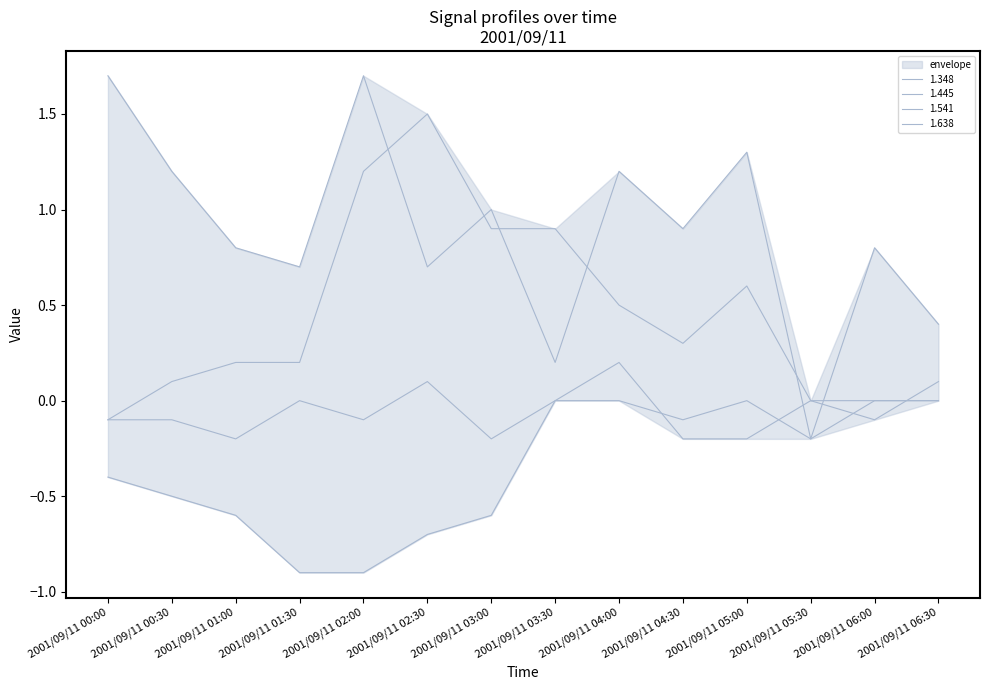

True or false: 1.541 and 1.445 cross at least once.

True